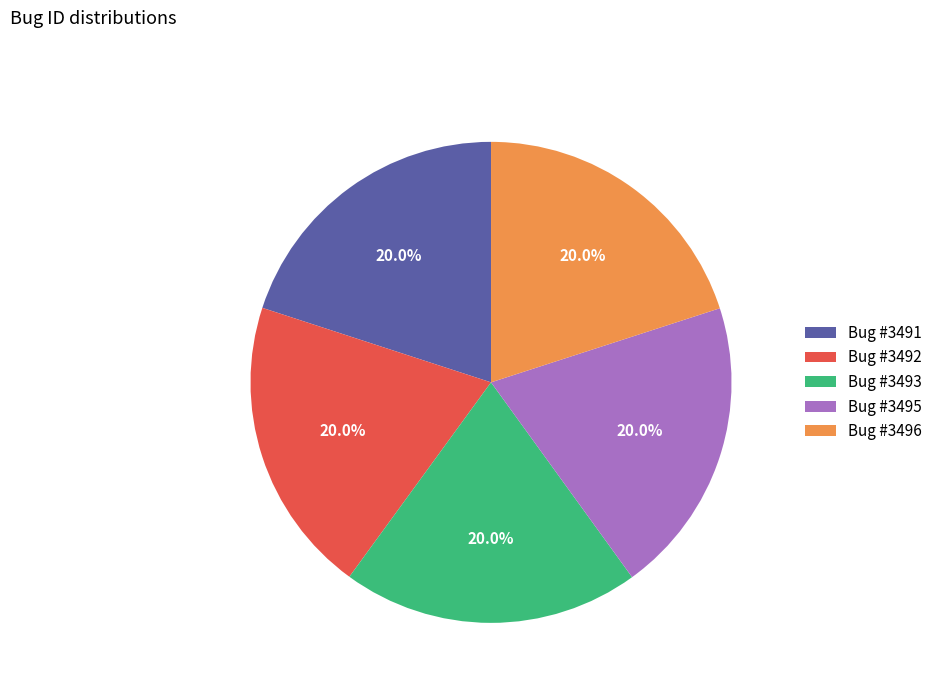

Combined, do Bug #3492 and Bug #3491 account for over 50%?

No